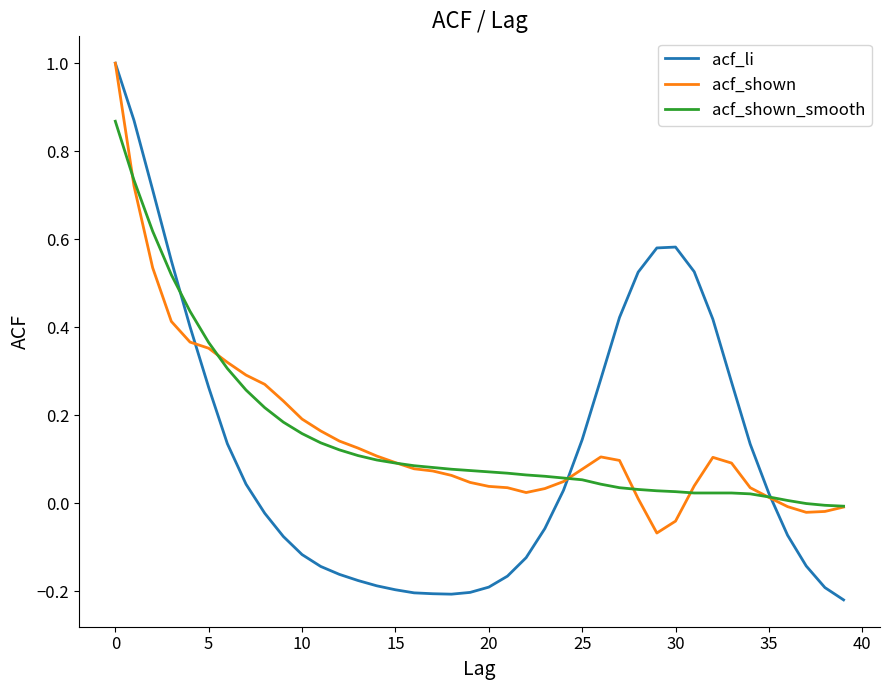

Which series has the widest spread of values?

acf_li